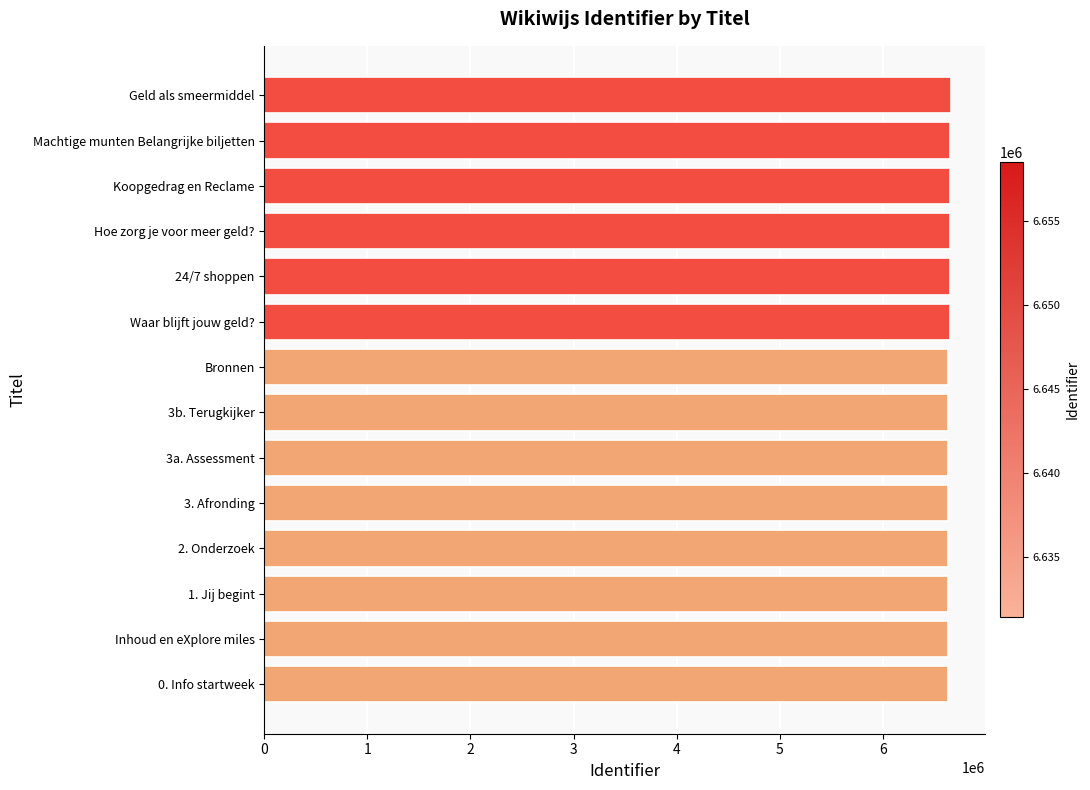

Approximately how many times larger is the value at 3a. Assessment compared to Inhoud en eXplore miles?

1.0